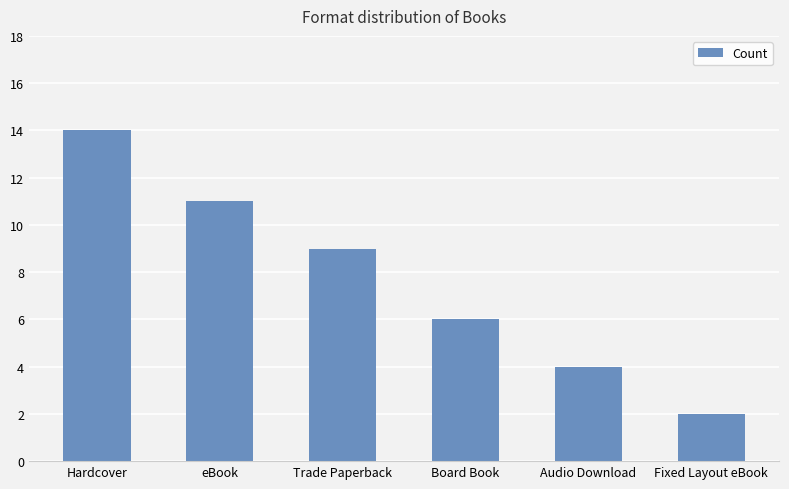

Count the number of categories in the chart.

6